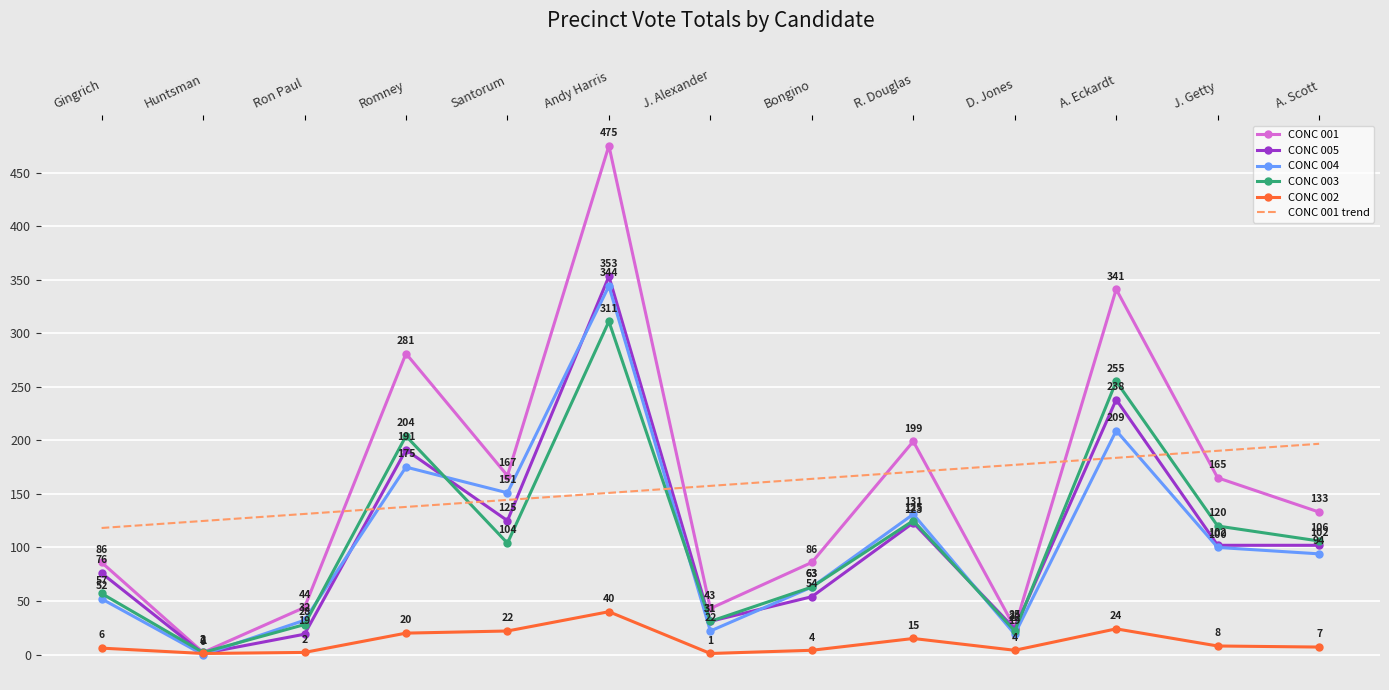

True or false: CONC 001 has a value of 475.0 at Andy Harris.

True